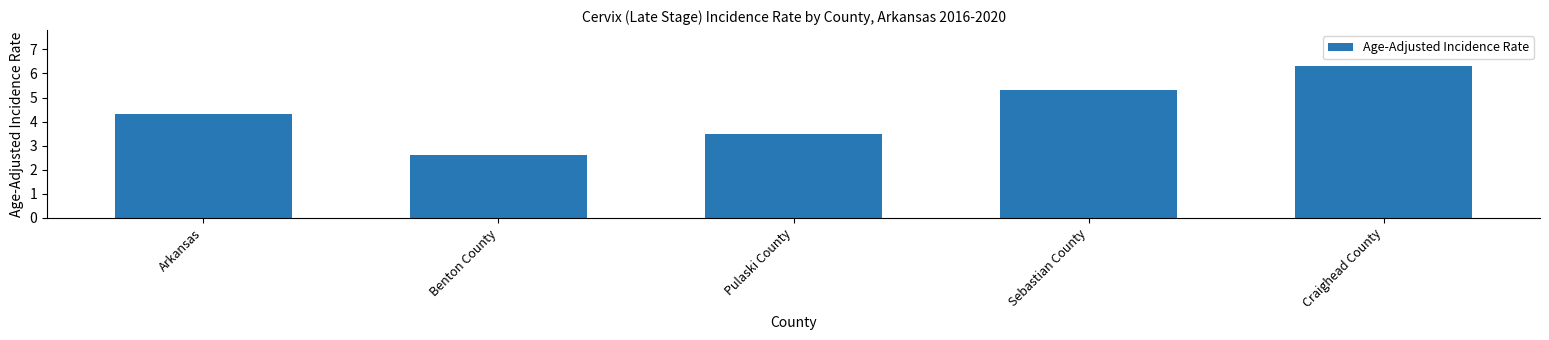

List the labels in order of value, smallest first.

Benton County, Pulaski County, Arkansas, Sebastian County, Craighead County